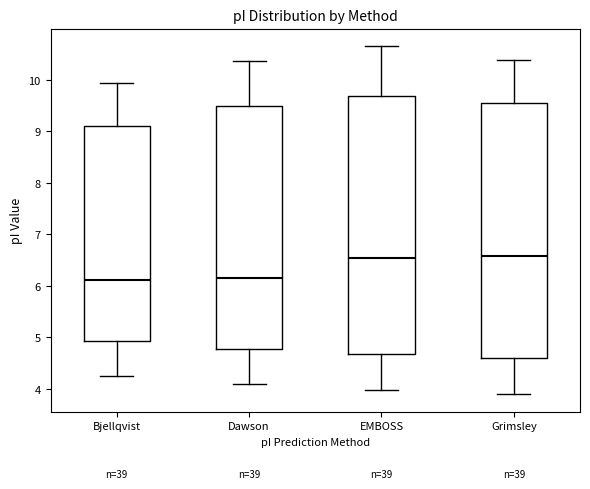

Reading left to right, transcribe this box plot: for each box, give where its median line is, the range the box spans, and where its two whiskers end, as read against the y-axis. The values are not printed on the chart, so give them approximately, as read against the axis.

Bjellqvist: median 6.1, box 4.9 to 9.1, whiskers 4.3 to 9.9
Dawson: median 6.1, box 4.8 to 9.5, whiskers 4.1 to 10.4
EMBOSS: median 6.5, box 4.7 to 9.7, whiskers 4.0 to 10.7
Grimsley: median 6.6, box 4.6 to 9.6, whiskers 3.9 to 10.4